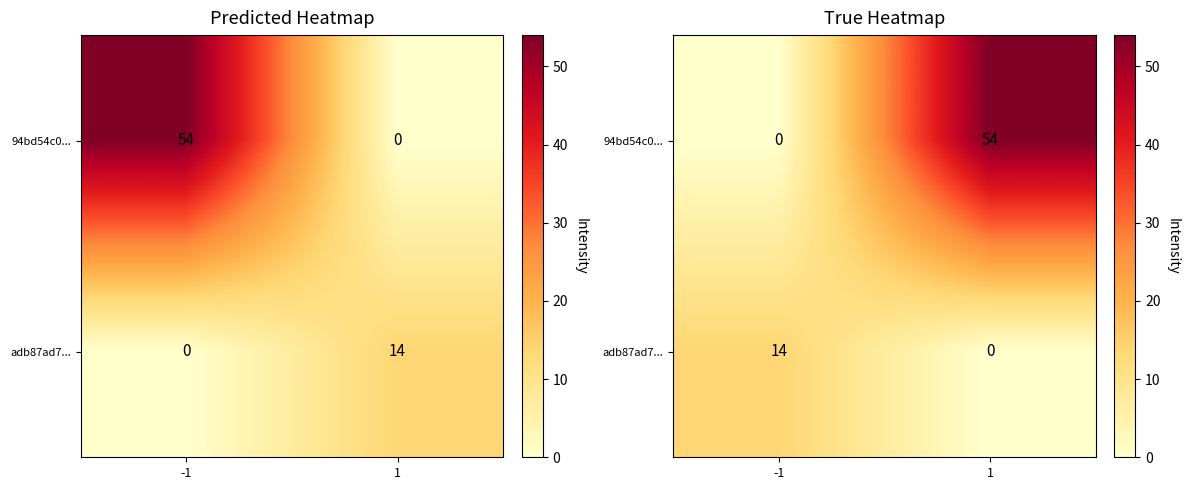

Rank the series by their average value, from highest to lowest.

94bd54c0..., adb87ad7...